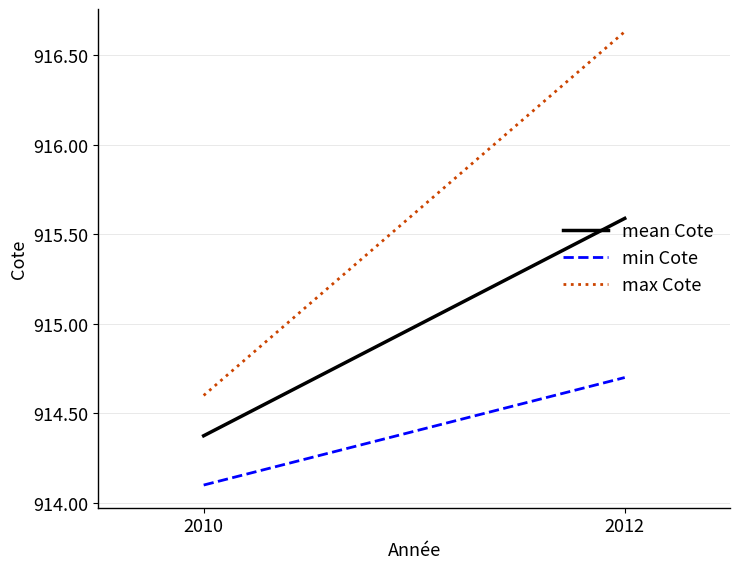

At which label is mean Cote closest to 914?

2010